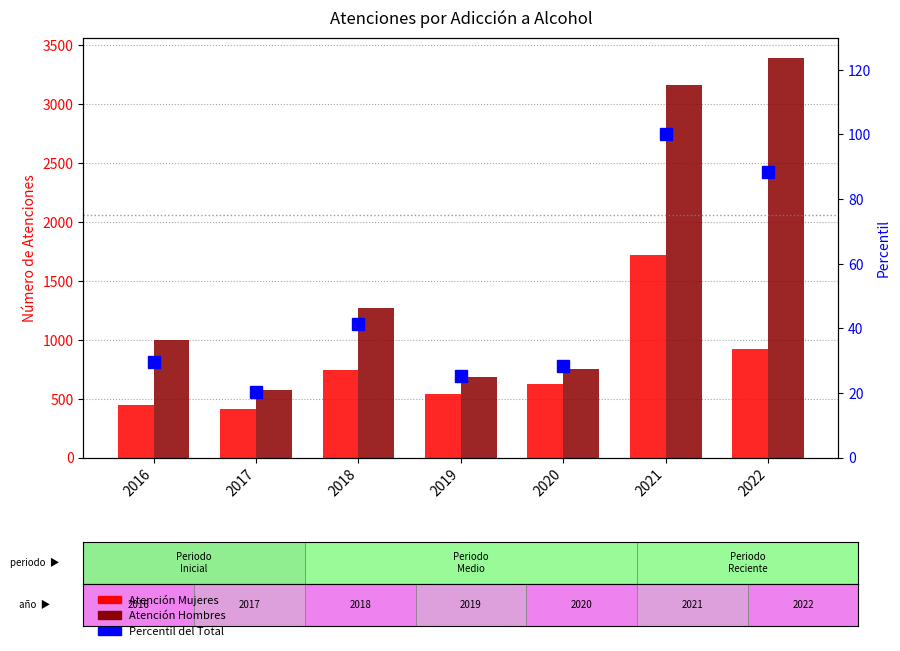

Rank the categories by Percentil (Total) value from highest to lowest.

2021, 2022, 2018, 2016, 2020, 2019, 2017